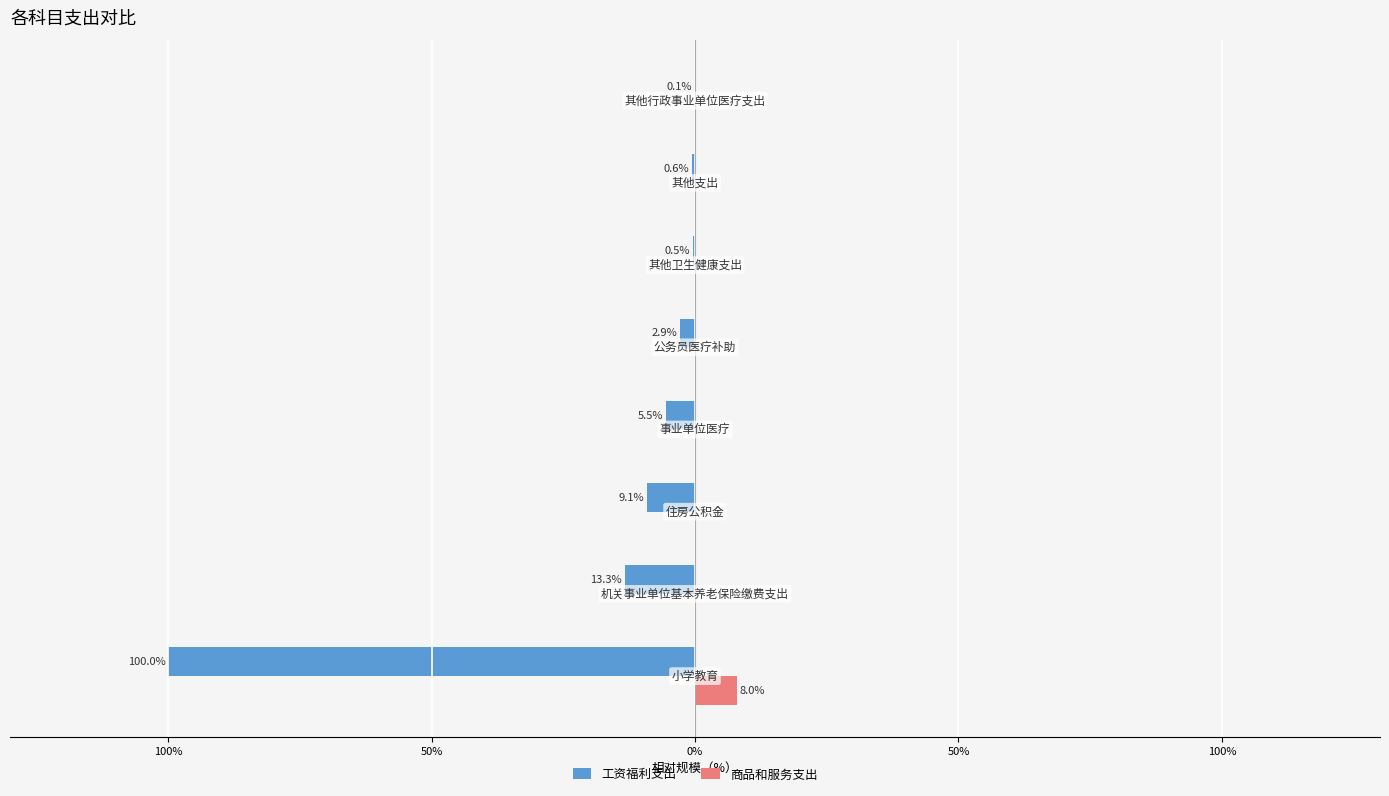

What are all the series names shown in the legend?

工资福利支出, 商品和服务支出